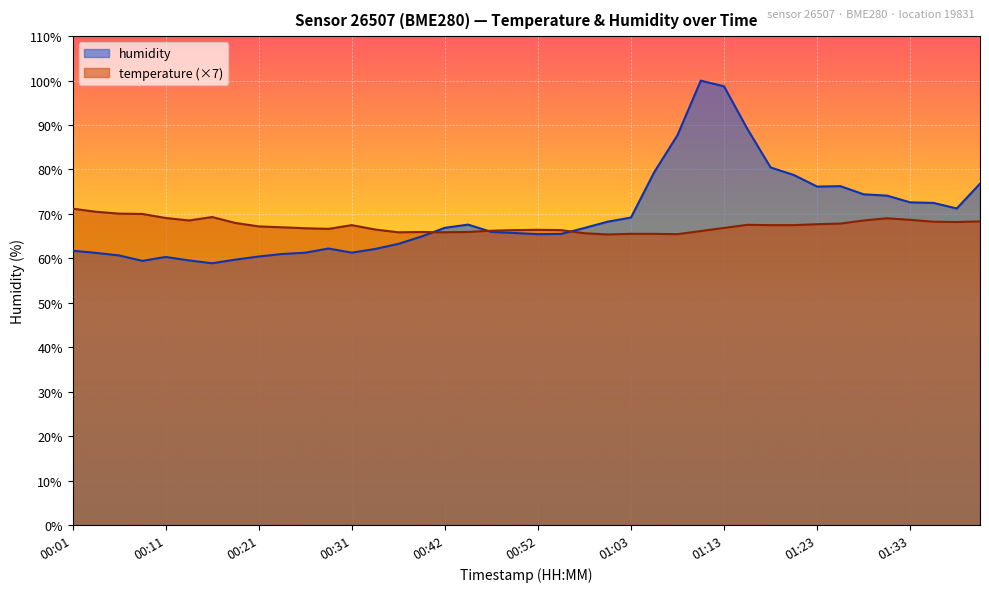

Reading left to right, extract all data points from this chart.

temperature: 00:01=71.2	00:04=70.5	00:06=70.1	00:09=70.0	00:11=69.1	00:14=68.5	00:16=69.3	00:19=68.0	00:21=67.2	00:24=67.0	00:26=66.8	00:29=66.6	00:31=67.5	00:34=66.5	00:36=65.9	00:39=65.9	00:42=65.9	00:44=65.9	00:47=66.2	00:49=66.4	00:52=66.4	00:55=66.4	00:58=65.7	01:00=65.4	01:03=65.5	01:05=65.5	01:08=65.5	01:11=66.1	01:13=66.9	01:16=67.5	01:18=67.5	01:21=67.5	01:23=67.7	01:25=67.8	01:28=68.5	01:30=69.0	01:33=68.7	01:35=68.2	01:38=68.2	01:40=68.3
humidity: 00:01=61.7	00:04=61.2	00:06=60.7	00:09=59.4	00:11=60.3	00:14=59.5	00:16=58.9	00:19=59.7	00:21=60.4	00:24=61.0	00:26=61.3	00:29=62.2	00:31=61.3	00:34=62.1	00:36=63.3	00:39=64.9	00:42=66.9	00:44=67.6	00:47=66.0	00:49=65.7	00:52=65.5	00:55=65.5	00:58=66.8	01:00=68.3	01:03=69.2	01:05=79.4	01:08=87.7	01:11=100.0	01:13=98.7	01:16=89.2	01:18=80.5	01:21=78.8	01:23=76.2	01:25=76.2	01:28=74.4	01:30=74.1	01:33=72.6	01:35=72.5	01:38=71.2	01:40=76.8